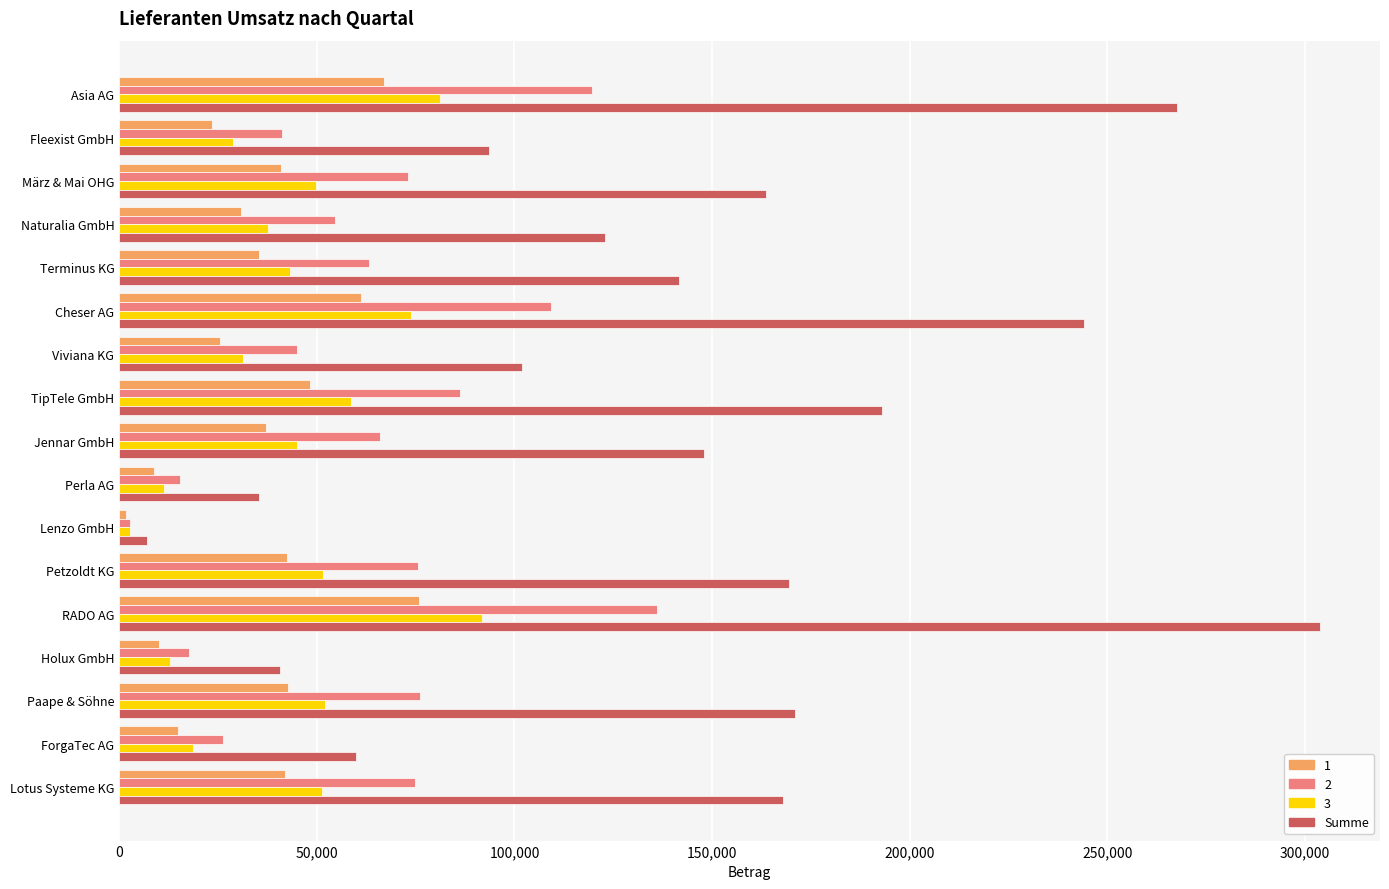

What is the spread (max minus min) of values at Petzoldt KG?

127147